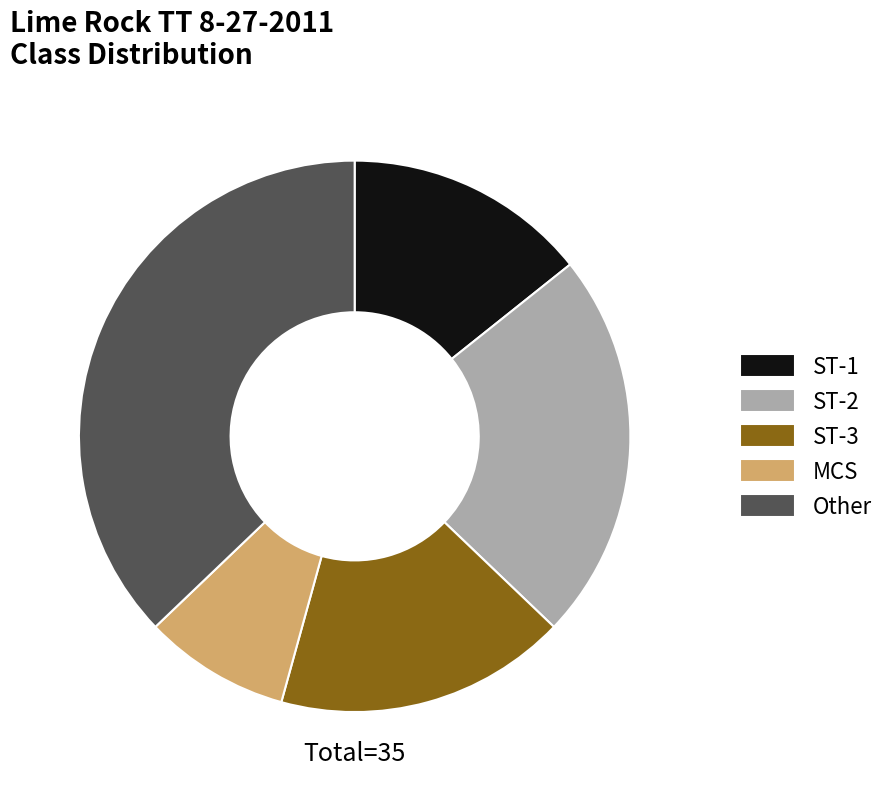

Is it true that ST-2 is 35% of the pie?

False